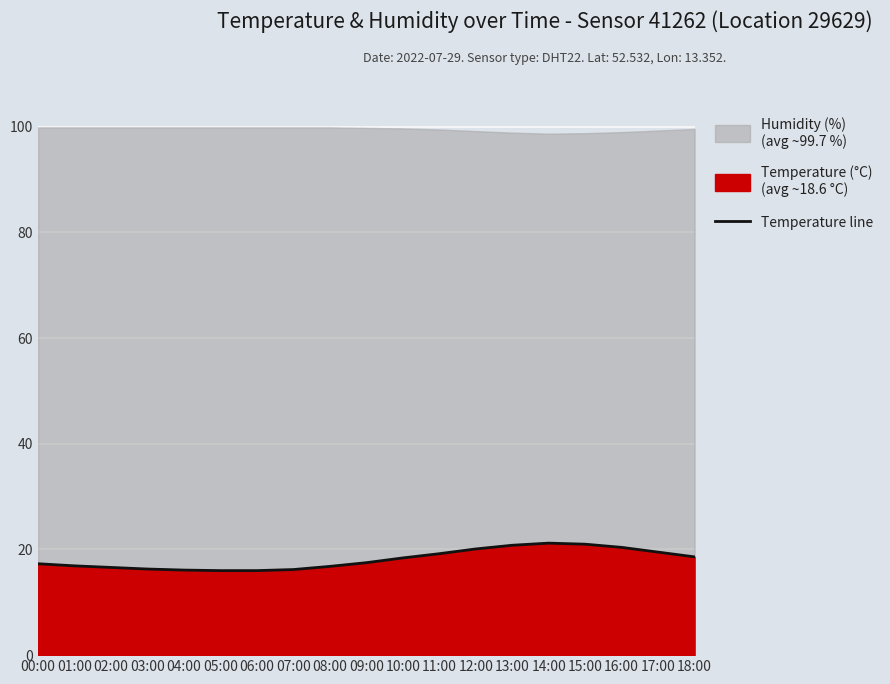

Between 04:00 and 07:00, which is larger?

07:00